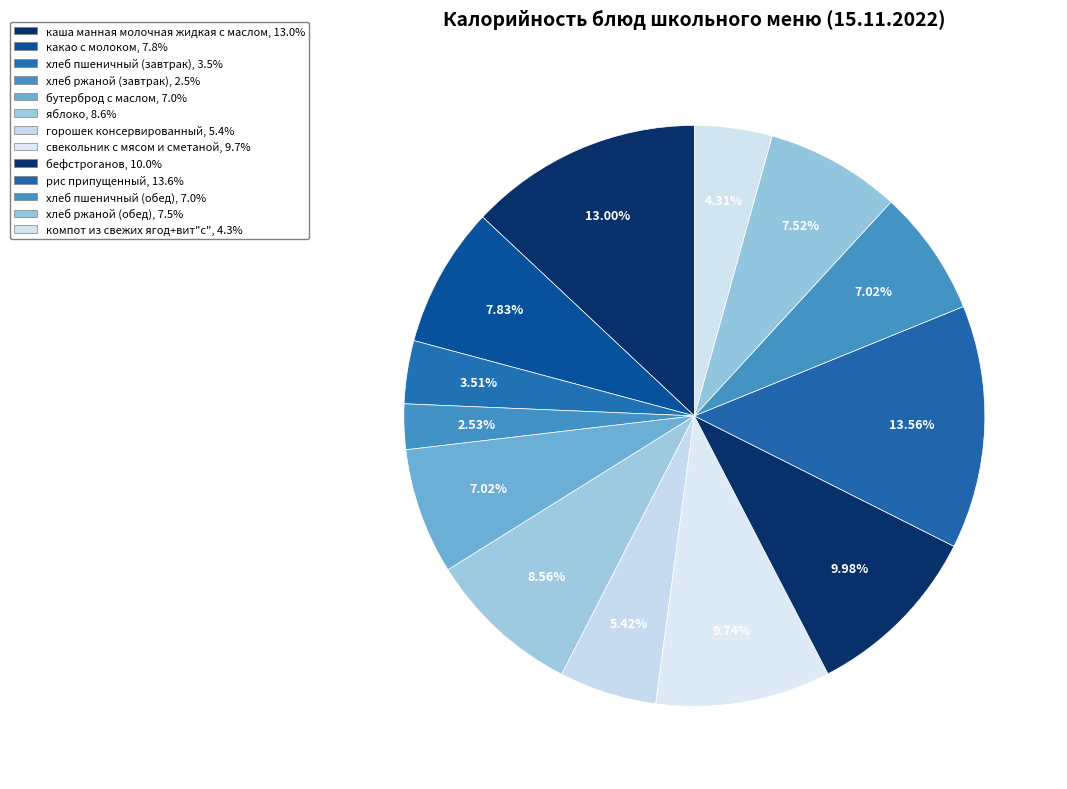

Count the number of slices in the pie.

13